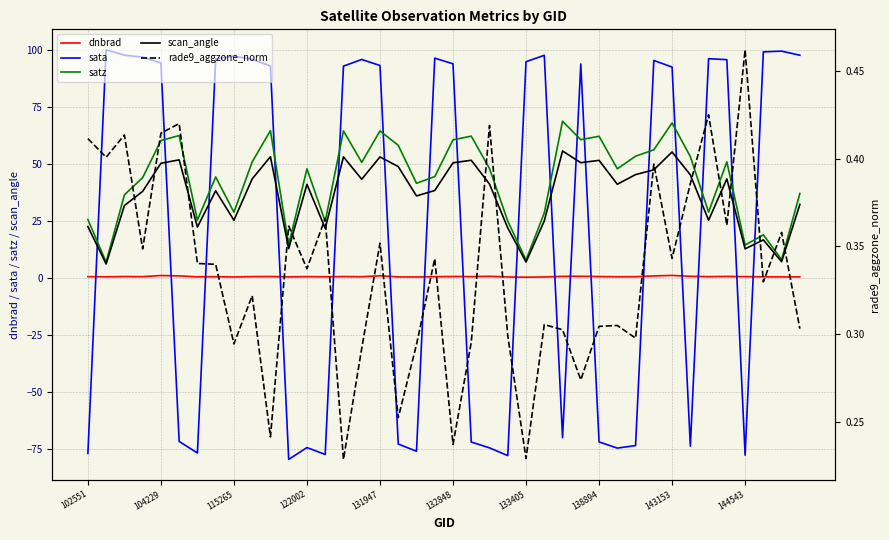

In sata, how many points are lower than both neighbors (excluding endpoints)?

9